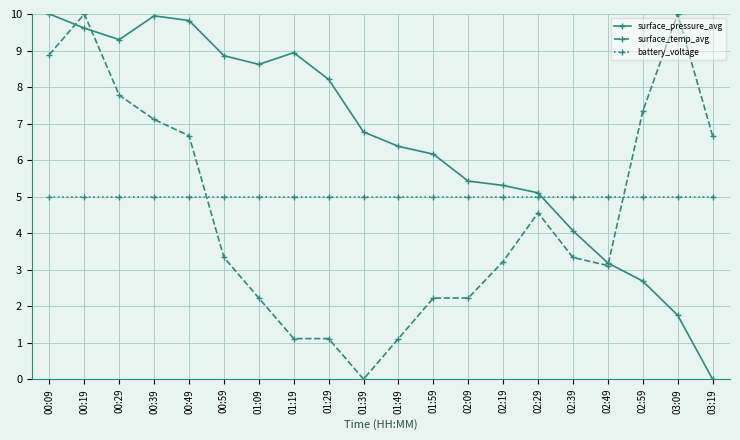

Which series changed the most between 00:09 and 01:09?

surface_temp_avg